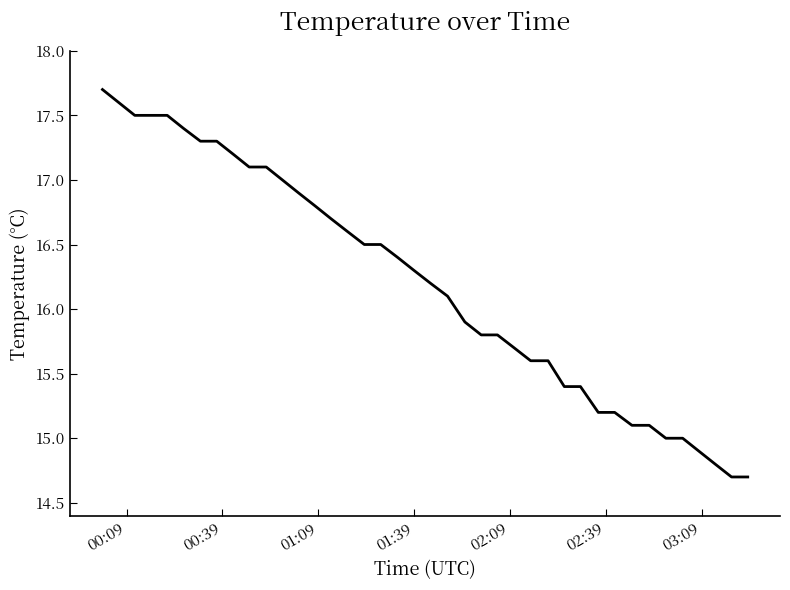

What is the minimum value shown in the chart?

14.7